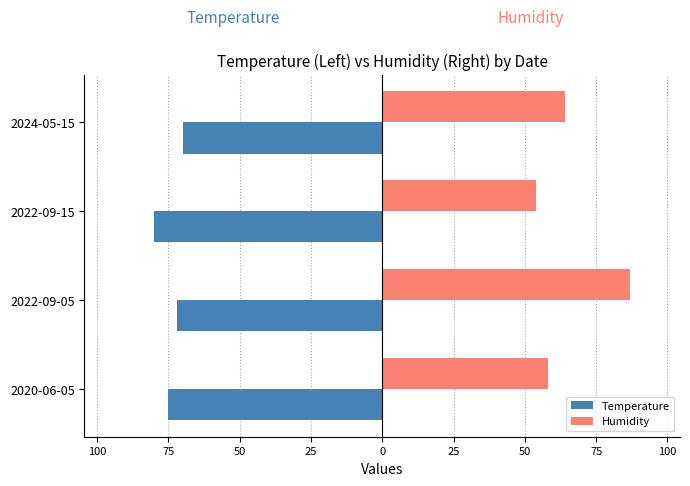

What is the difference between the maximum and minimum values in the Humidity series?

33